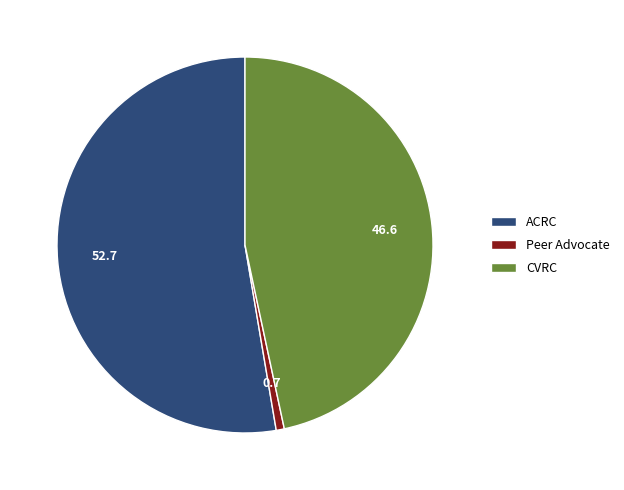

What is the smallest slice in the pie chart?

Peer Advocate